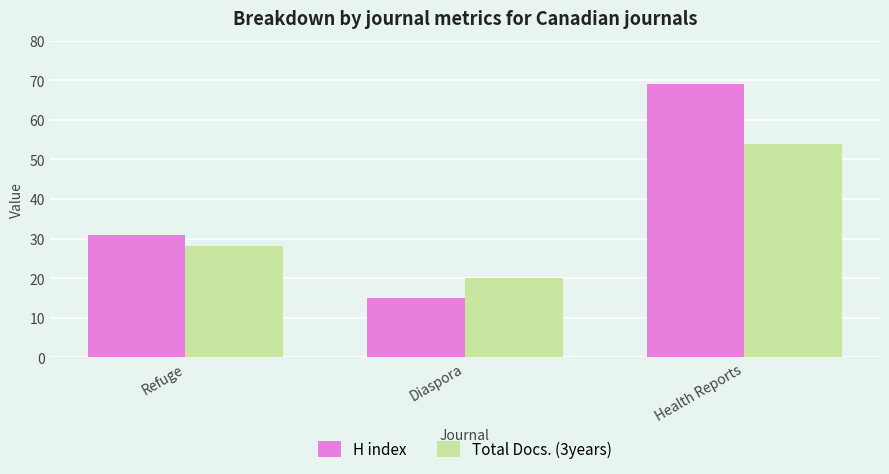

Reading left to right, extract all data points from this chart.

H index: Refuge=31	Diaspora=15	Health Reports=69
Total Docs. (3years): Refuge=28	Diaspora=20	Health Reports=54